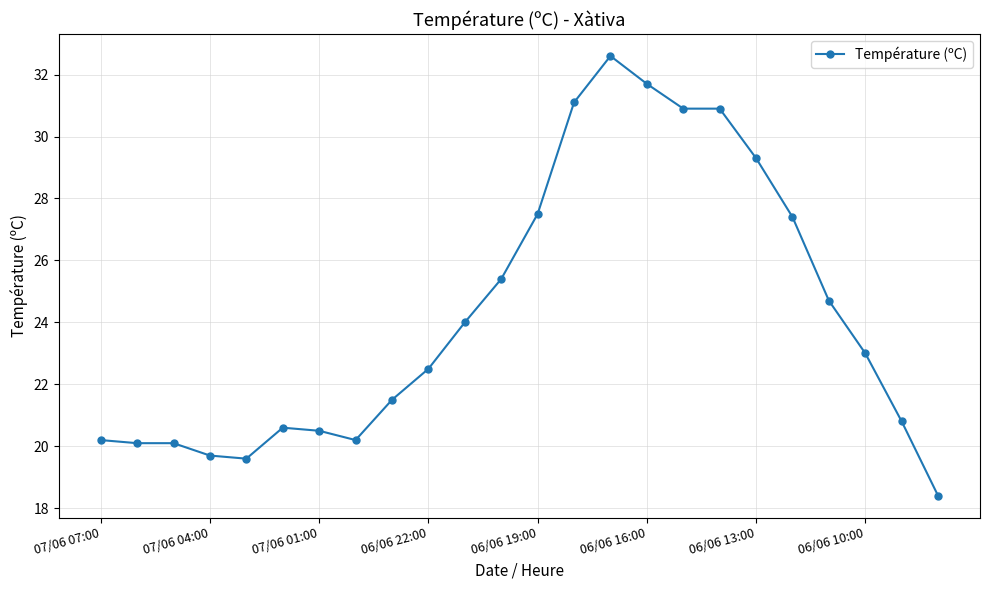

What is the difference between the maximum and second lowest values?

13.0